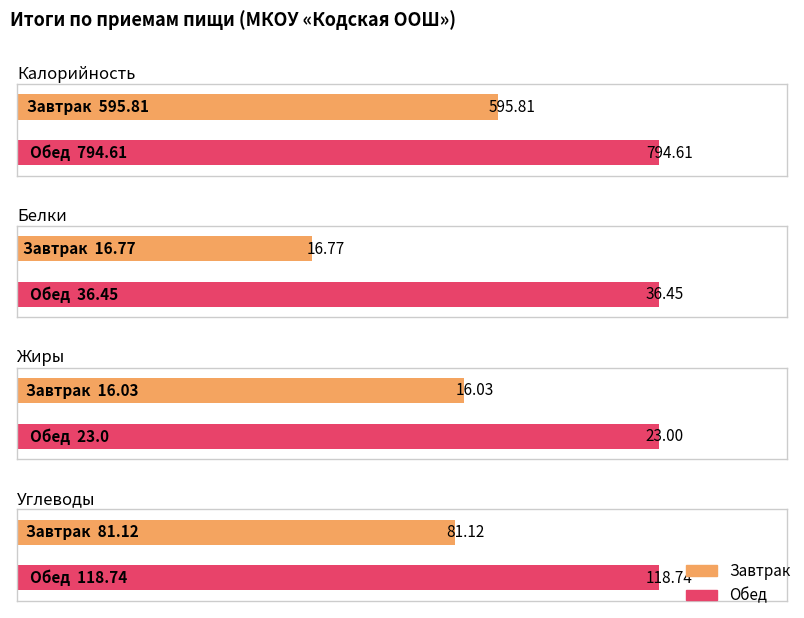

At which category is the sum across all series the highest?

Обед